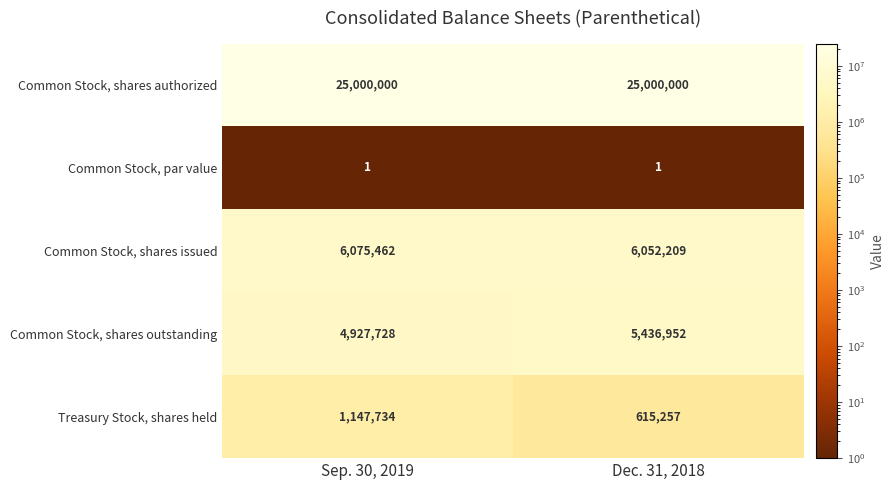

Reading right to left, extract all data points from this chart.

Common Stock, shares authorized: Dec. 31, 2018=25000000	Sep. 30, 2019=25000000
Common Stock, par value: Dec. 31, 2018=1	Sep. 30, 2019=1
Common Stock, shares issued: Dec. 31, 2018=6052209	Sep. 30, 2019=6075462
Common Stock, shares outstanding: Dec. 31, 2018=5436952	Sep. 30, 2019=4927728
Treasury Stock, shares held: Dec. 31, 2018=615257	Sep. 30, 2019=1147734